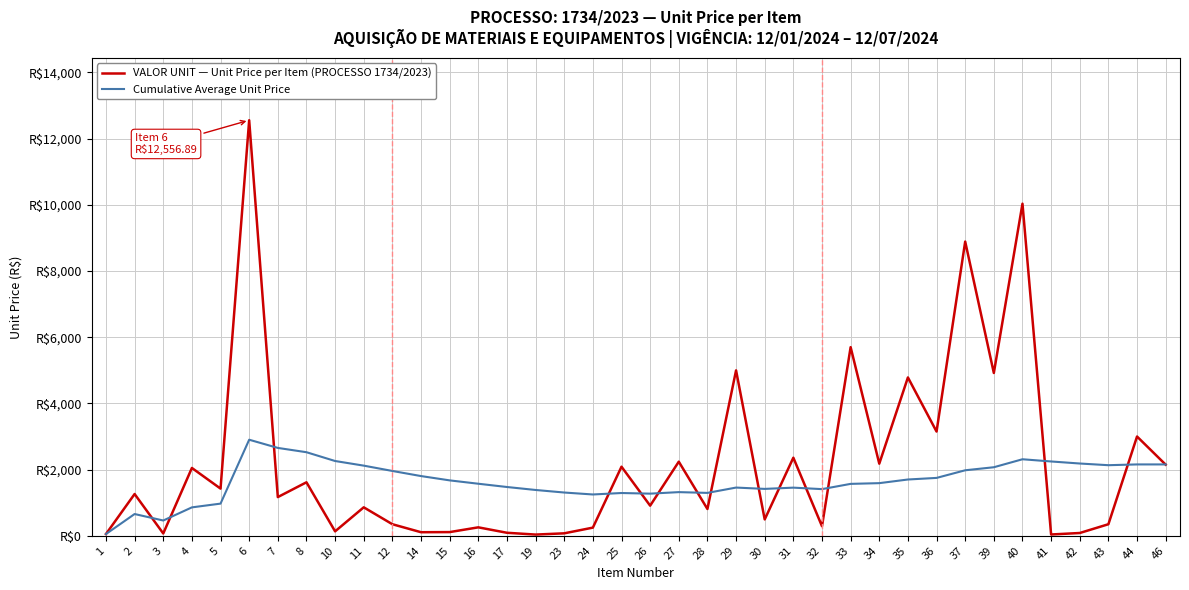

True or false: Cumulative Average Unit Price has a value of 2246.3 at 41.

True